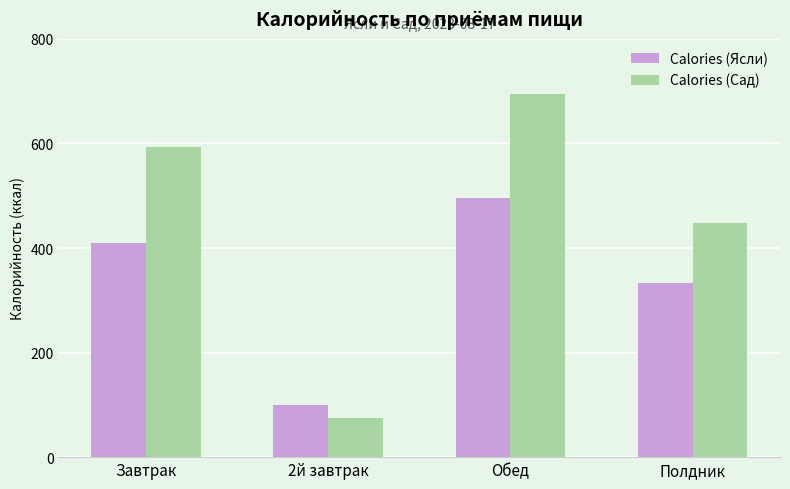

What is the approximate value of Calories (Ясли) at Завтрак?

409.8